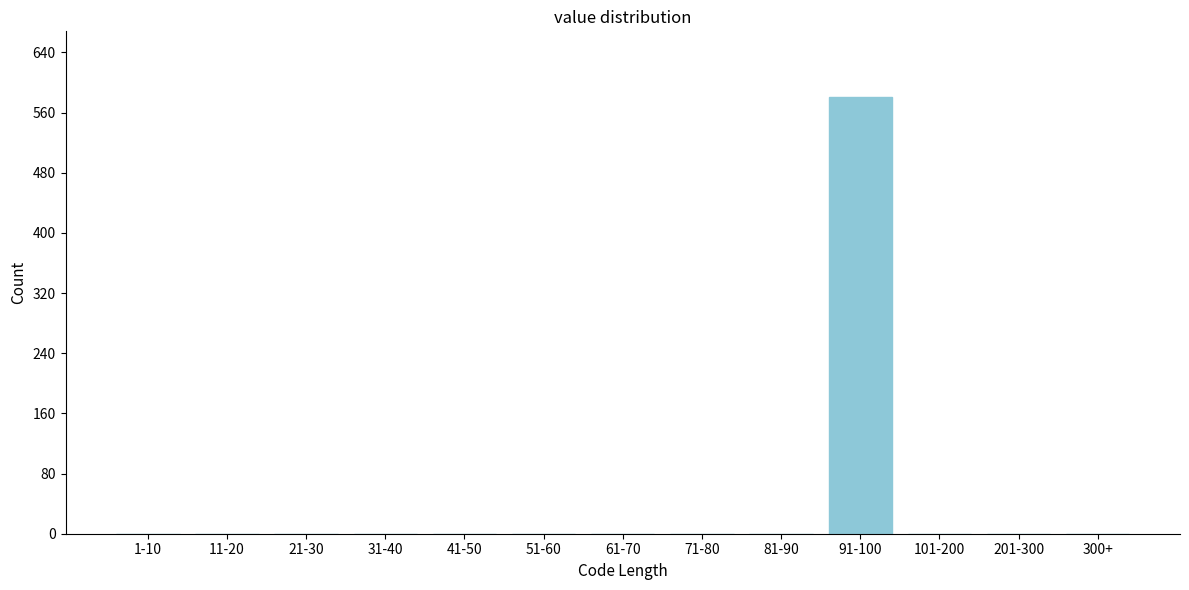

Reading left to right, what are all the values shown in this chart?

1-10=0	11-20=0	21-30=0	31-40=0	41-50=0	51-60=0	61-70=0	71-80=0	81-90=0	91-100=581	101-200=0	201-300=0	300+=0